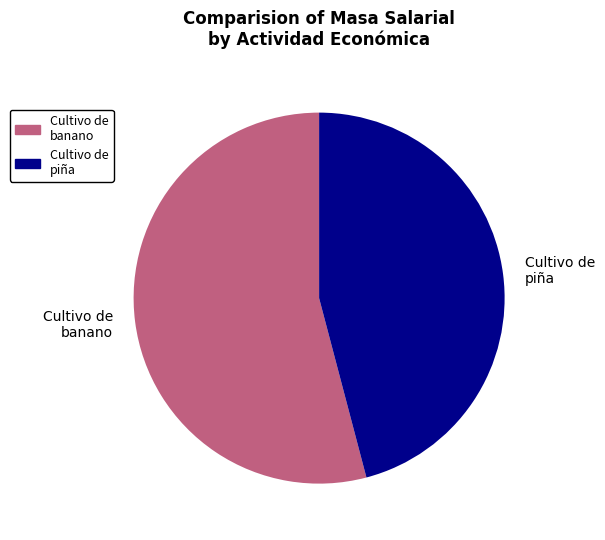

Which category has the biggest portion of the pie?

Cultivo de banano